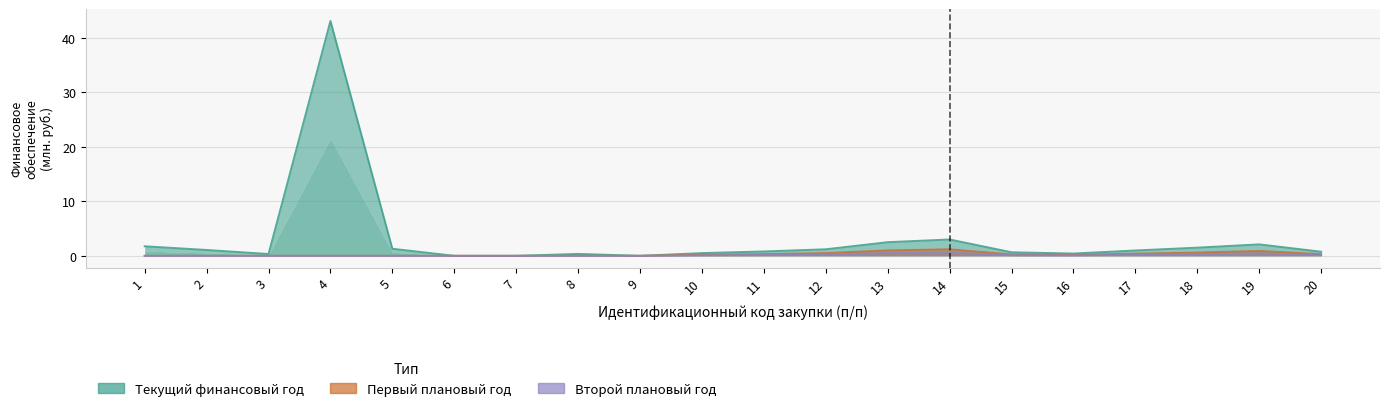

In Текущий финансовый год, how many points are lower than both neighbors (excluding endpoints)?

3